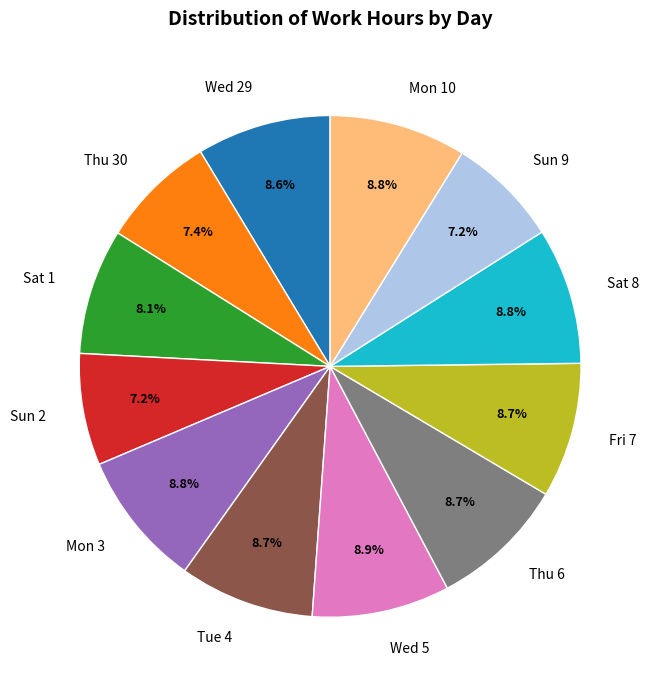

What is the total percentage of Mon 10 and Sun 9?

16.0%